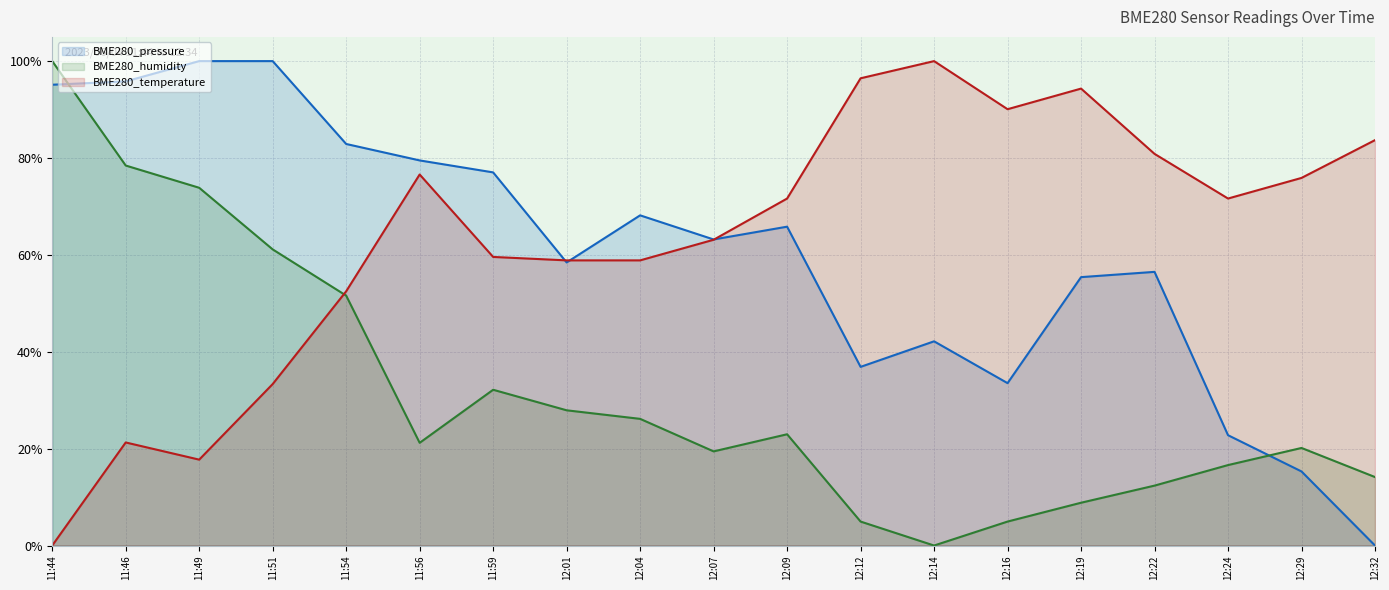

What is the value of the BME280_temperature (line) point at the 10th from the left?

0.6